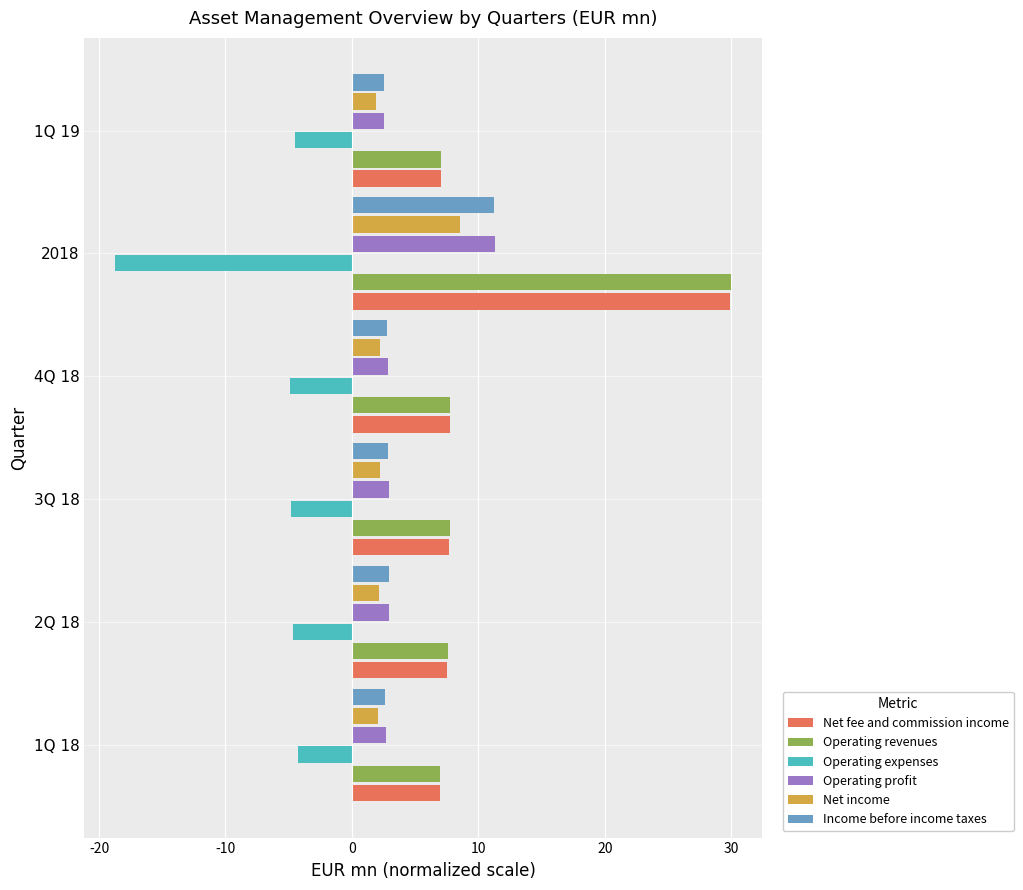

Which category has the highest value across all series?

2018